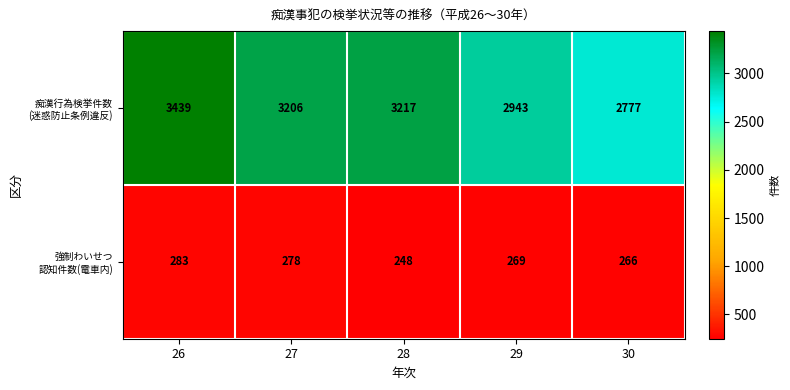

What is the difference between the highest and lowest values at 26?

3156